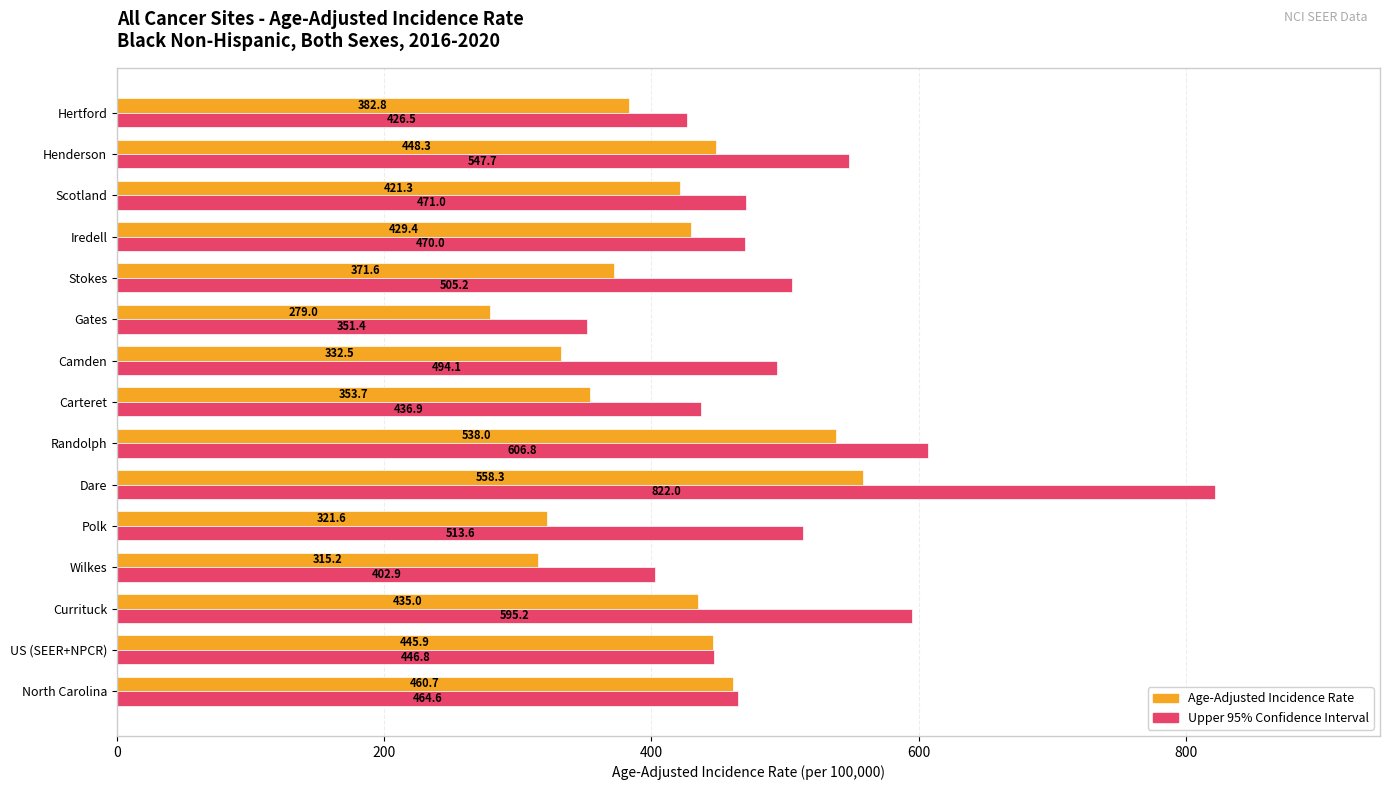

What is the average value of the Age-Adjusted Incidence Rate series?

406.2